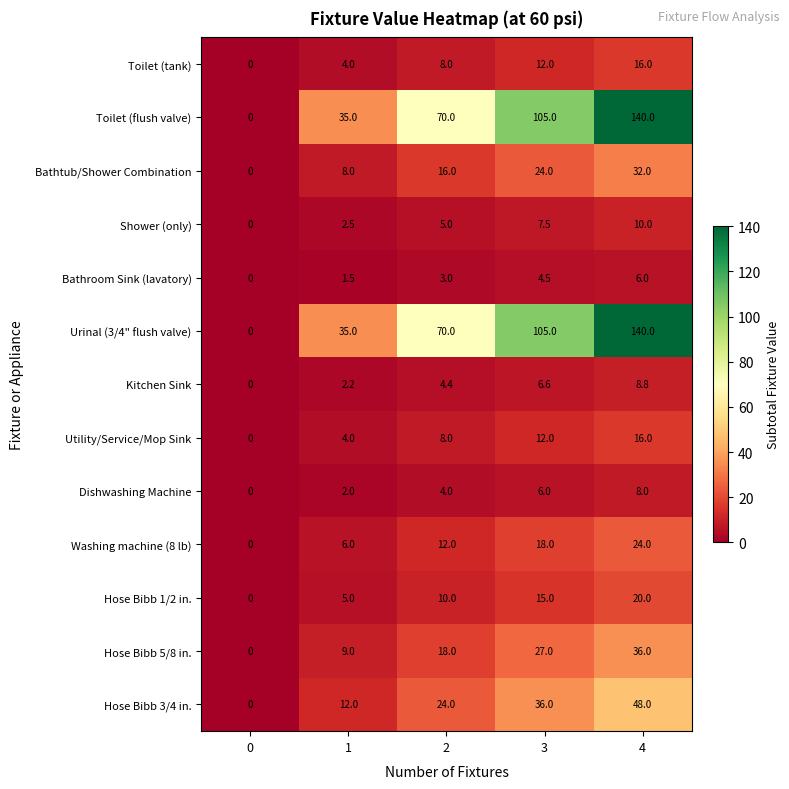

What is the difference between the Shower (only) values at 3 and 2?

2.5